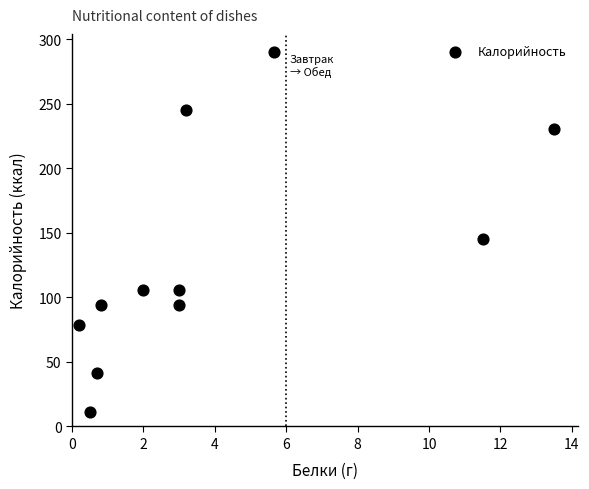

What is the average Y value?

131.0